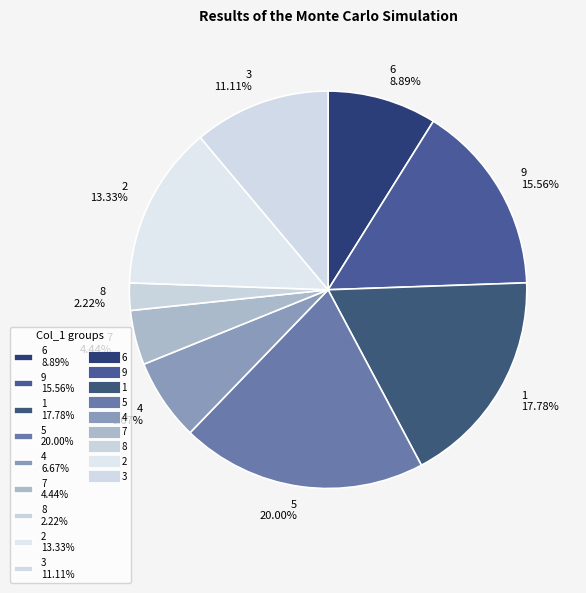

True or false: 7 accounts for 4% of the total.

True